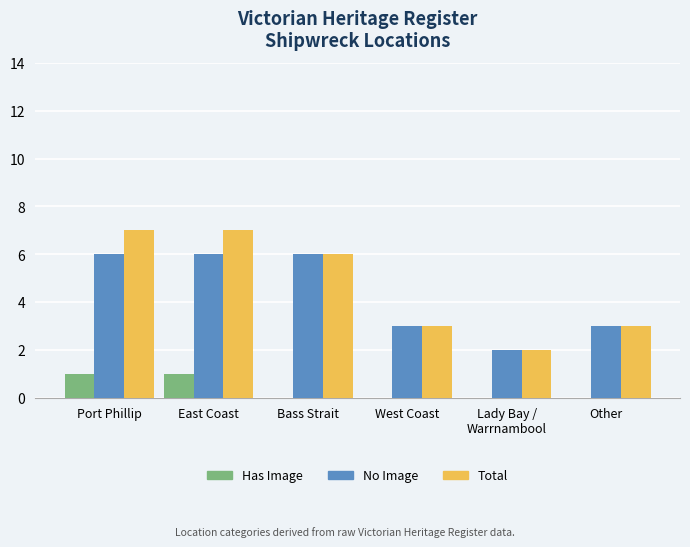

What is the total value across all series at West Coast?

6